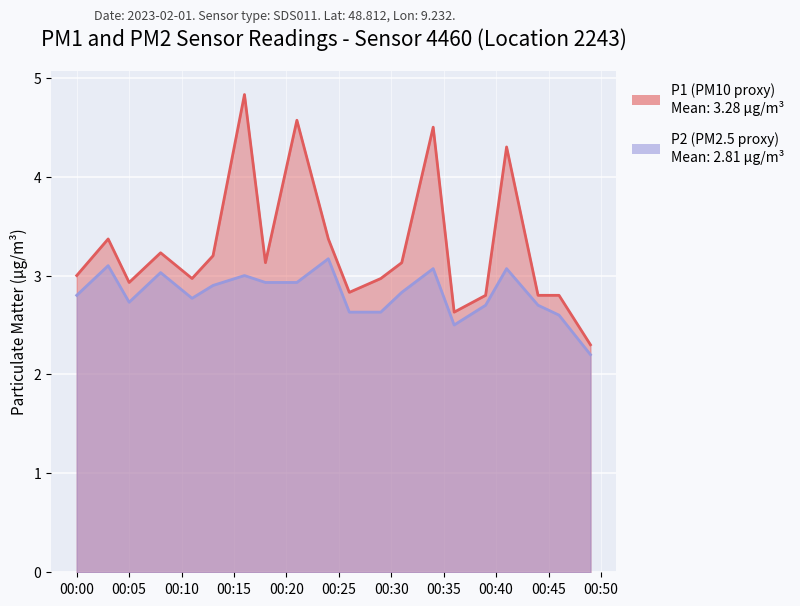

How many lines are shown in the chart?

2